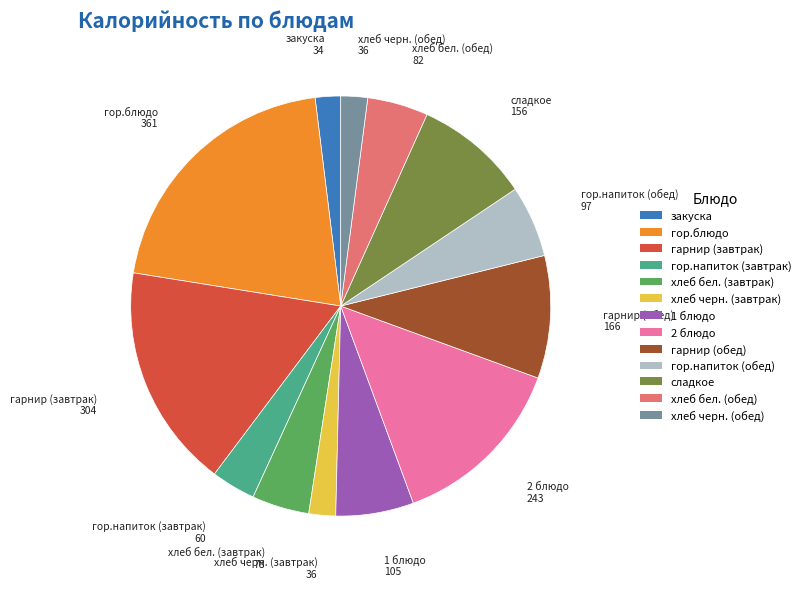

How many segments does this pie chart have?

13